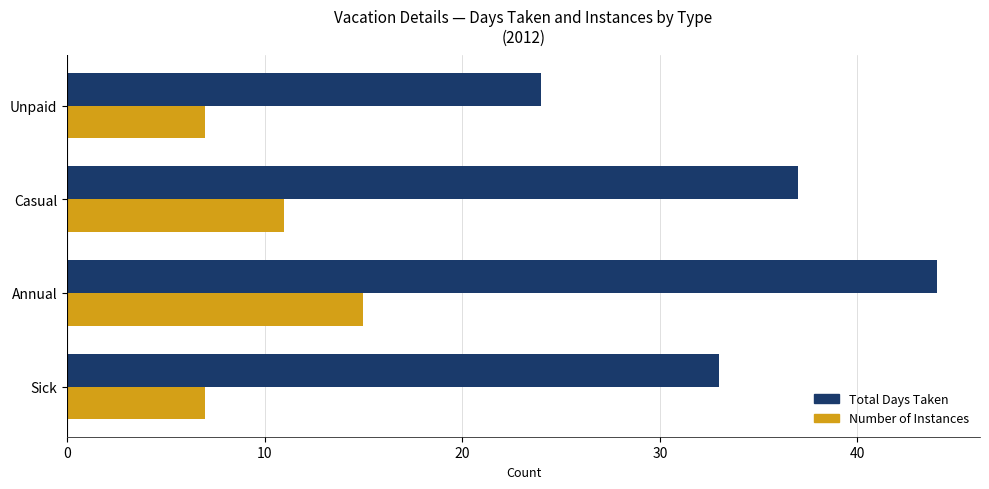

Where is Number of Instances nearest to the value 11?

Casual